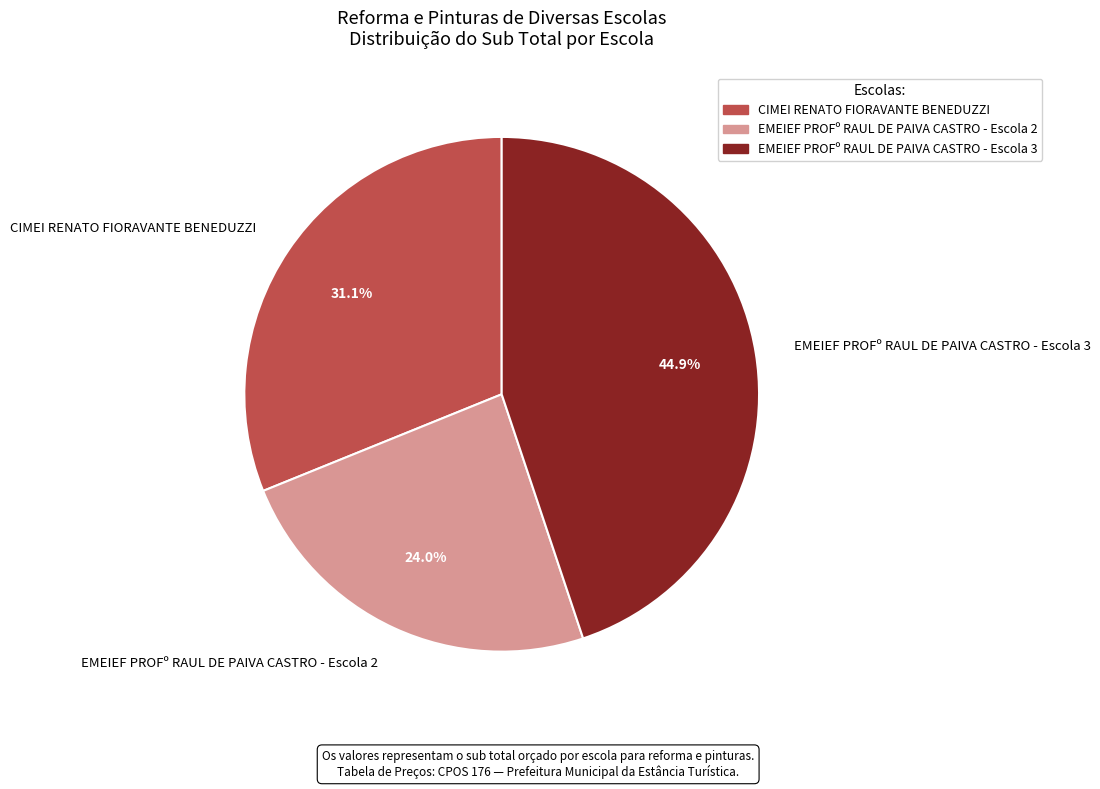

Approximately how many times larger is the value at EMEIEF PROFº RAUL DE PAIVA CASTRO - Escola 3 compared to CIMEI RENATO FIORAVANTE BENEDUZZI?

1.4